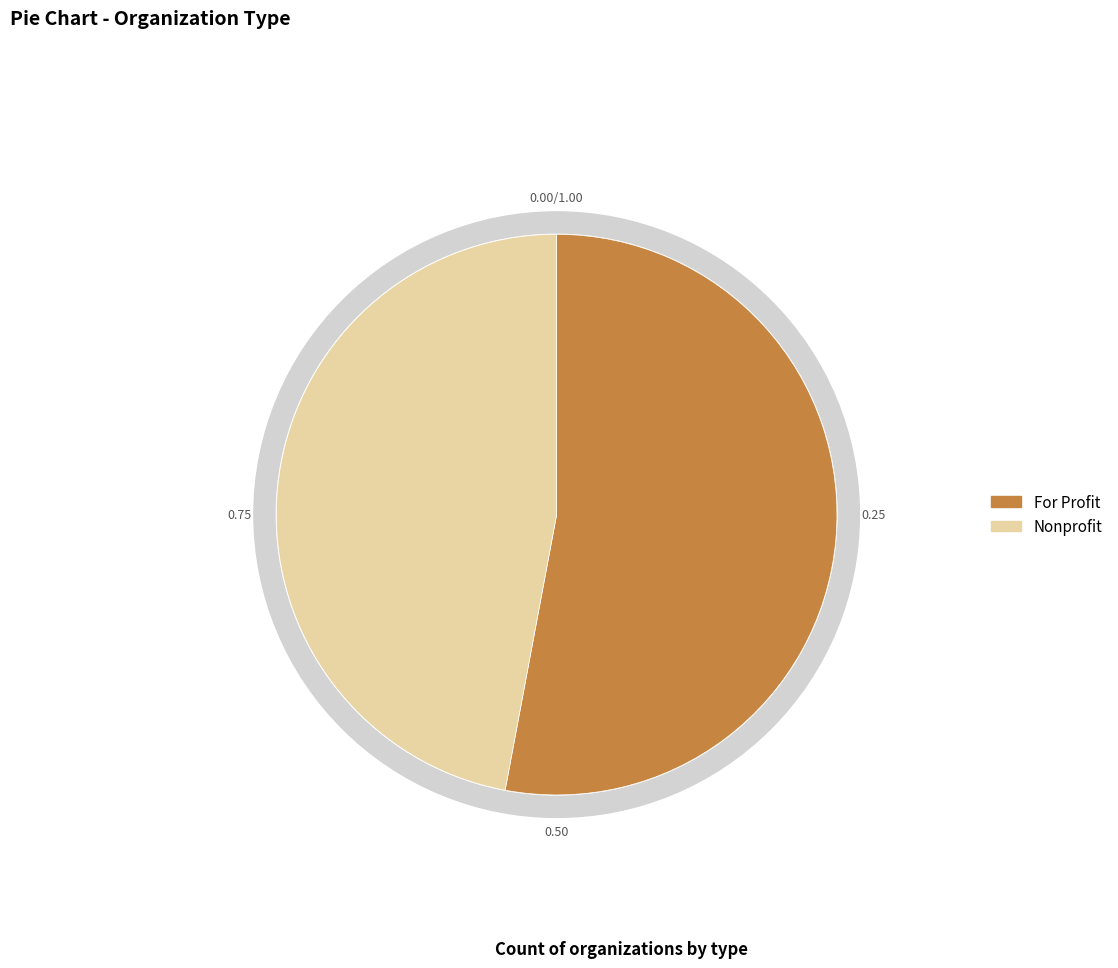

Approximately how many times larger is the value at Nonprofit compared to For Profit?

0.9